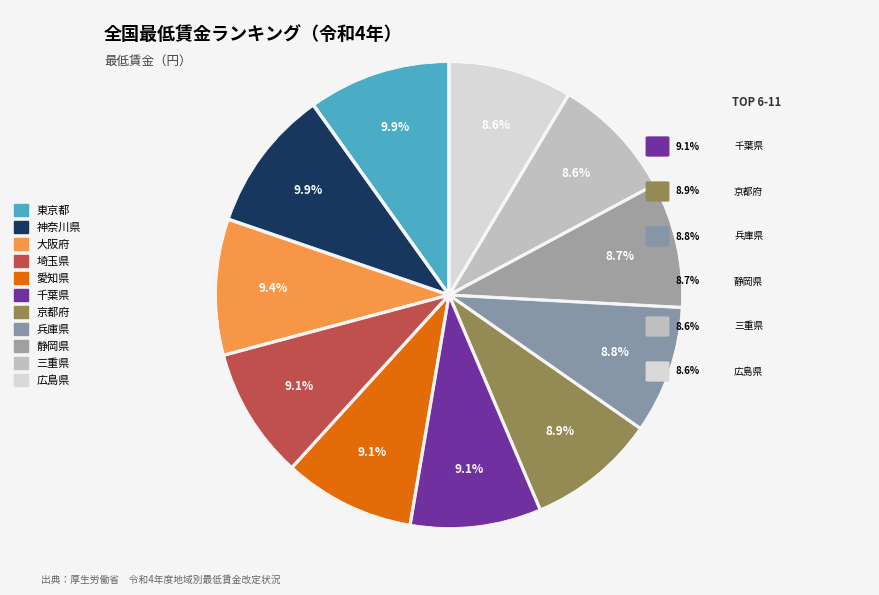

What percentage is NOT represented by 愛知県?

90.9%